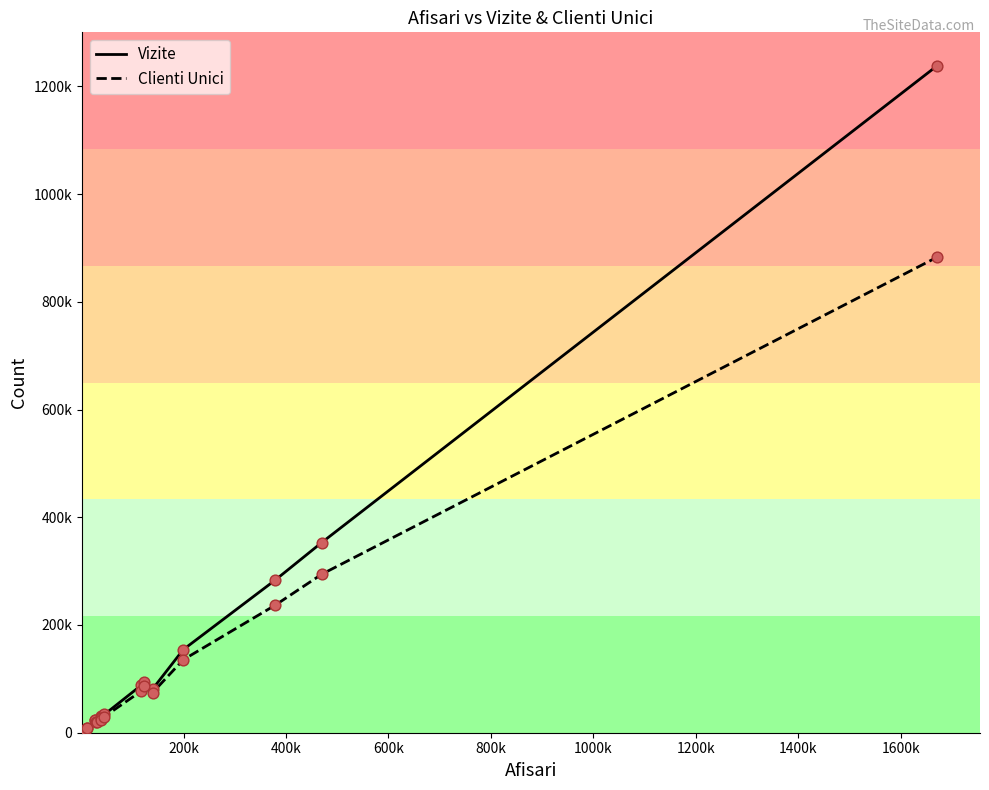

Is this an area chart (filled region under the line)?

No